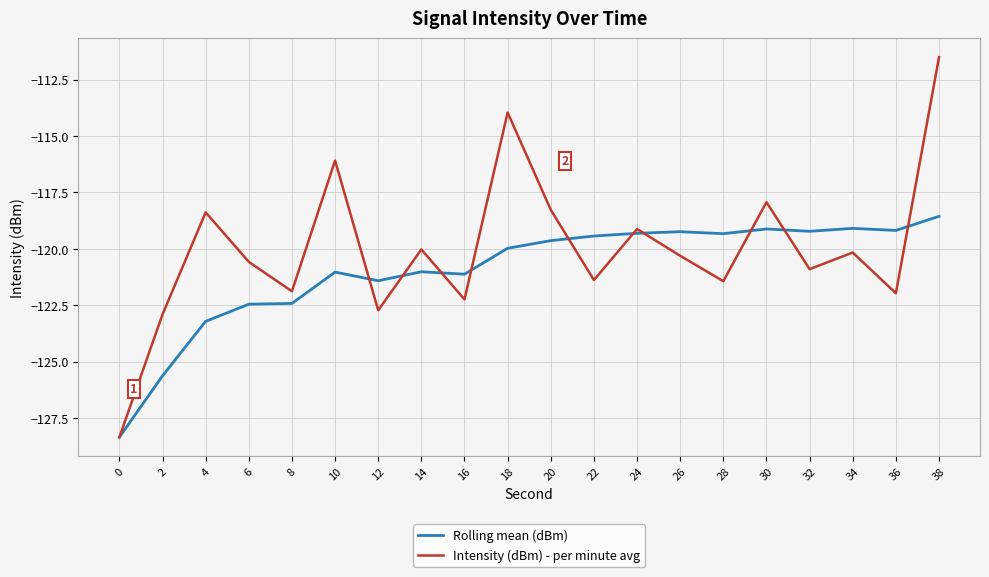

The Intensity (dBm) - per minute avg series shows -67.8 at 32. True or false?

False